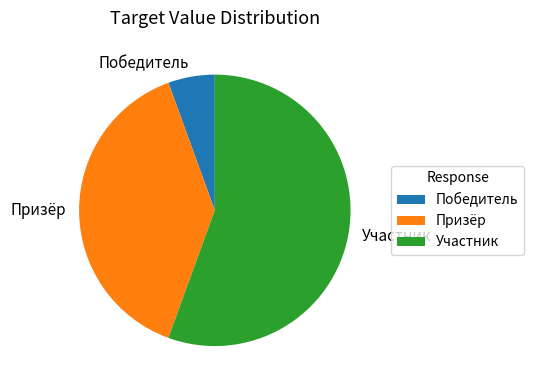

True or false: Призёр accounts for 39% of the total.

True